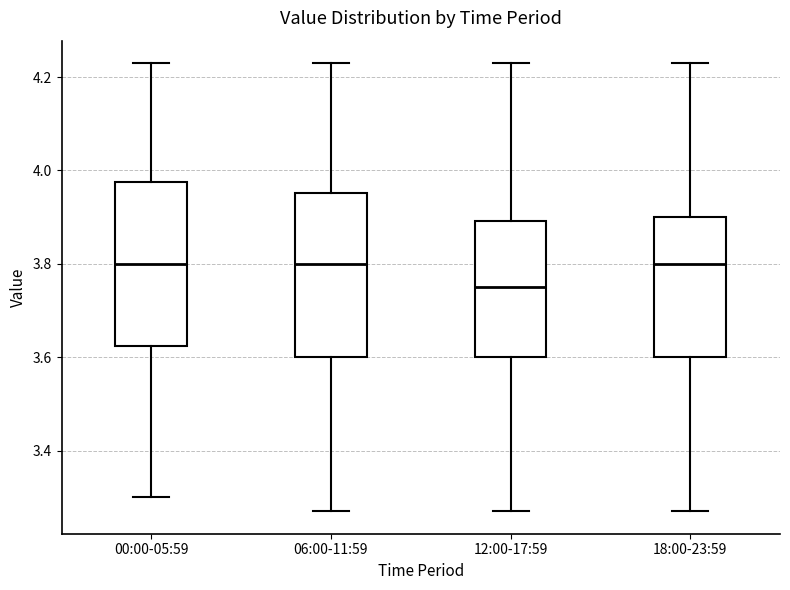

Reading left to right, transcribe this box plot: for each box, give where its median line is, the range the box spans, and where its two whiskers end, as read against the y-axis. The values are not printed on the chart, so give them approximately, as read against the axis.

00:00-05:59: median 3.80, box 3.62 to 3.98, whiskers 3.30 to 4.24
06:00-11:59: median 3.80, box 3.60 to 3.96, whiskers 3.28 to 4.24
12:00-17:59: median 3.76, box 3.60 to 3.90, whiskers 3.28 to 4.24
18:00-23:59: median 3.80, box 3.60 to 3.90, whiskers 3.28 to 4.24